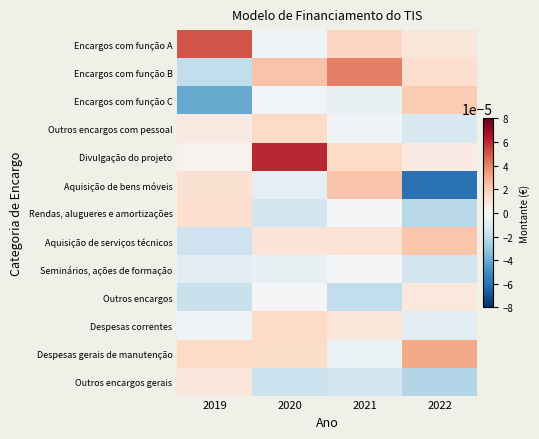

Which series has the largest total across all categories?

Divulgação do projeto